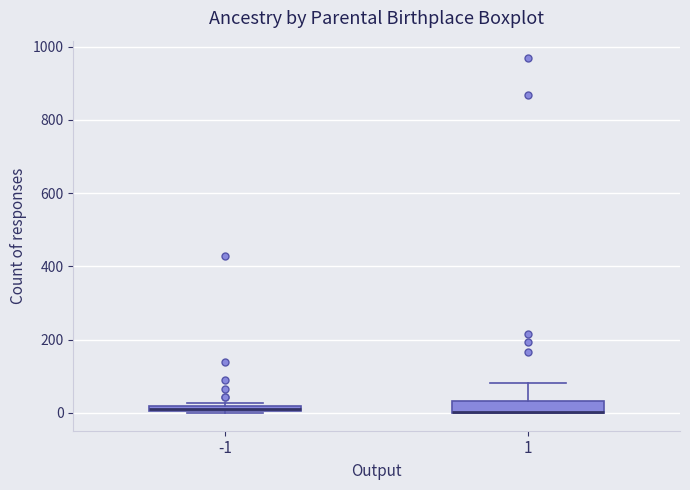

Where is the lower edge of the box at x = 1 on the y-axis? The values are not printed on the chart, so give them approximately, as read against the axis.

0